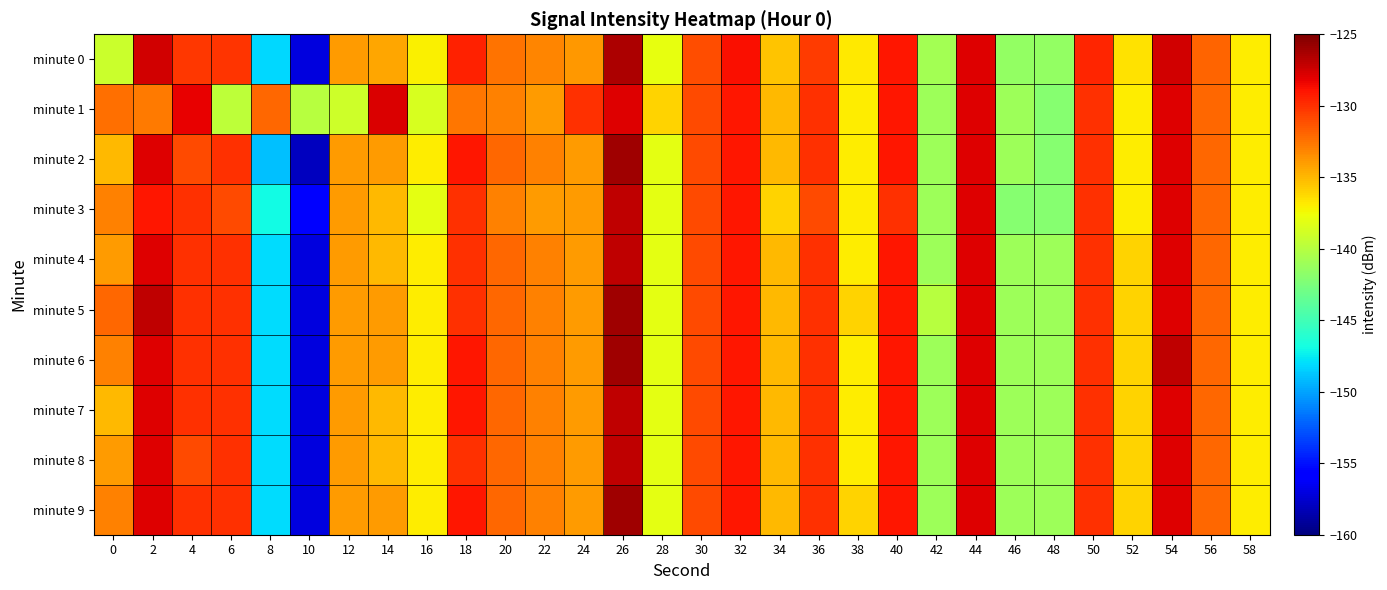

Between 30 and 40, which is larger?

40